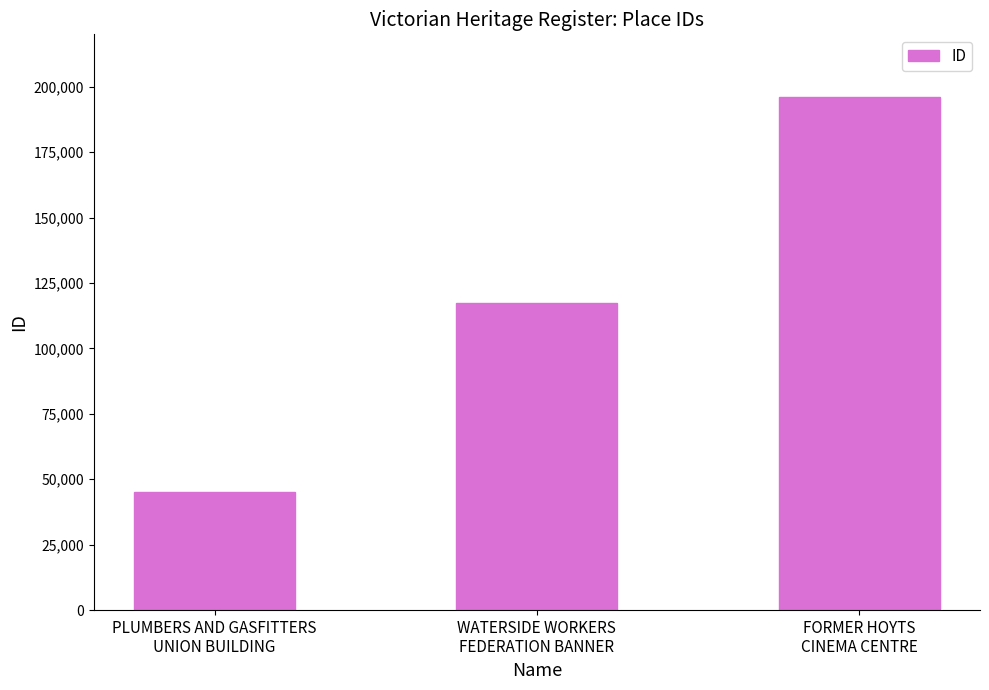

Between WATERSIDE WORKERS
FEDERATION BANNER and PLUMBERS AND GASFITTERS
UNION BUILDING, which is larger?

WATERSIDE WORKERS
FEDERATION BANNER